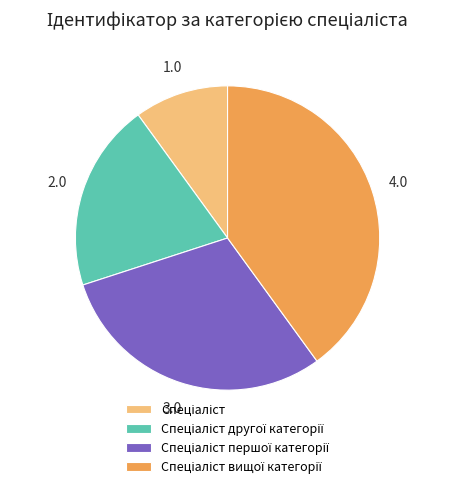

Is there any slice that represents more than half of the pie?

No